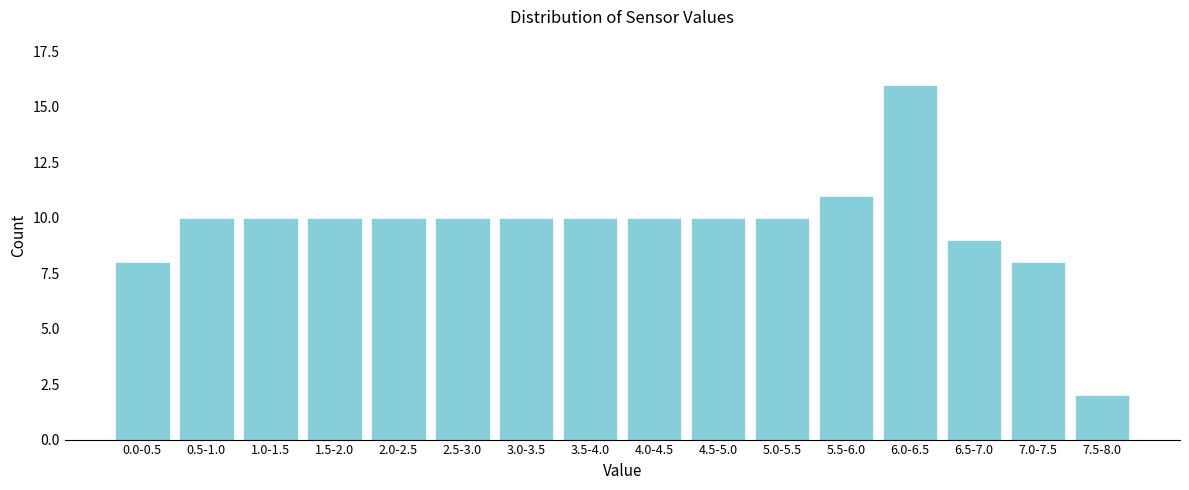

Reading right to left, what are all the values shown in this chart?

7.5-8.0=2	7.0-7.5=8	6.5-7.0=9	6.0-6.5=16	5.5-6.0=11	5.0-5.5=10	4.5-5.0=10	4.0-4.5=10	3.5-4.0=10	3.0-3.5=10	2.5-3.0=10	2.0-2.5=10	1.5-2.0=10	1.0-1.5=10	0.5-1.0=10	0.0-0.5=8